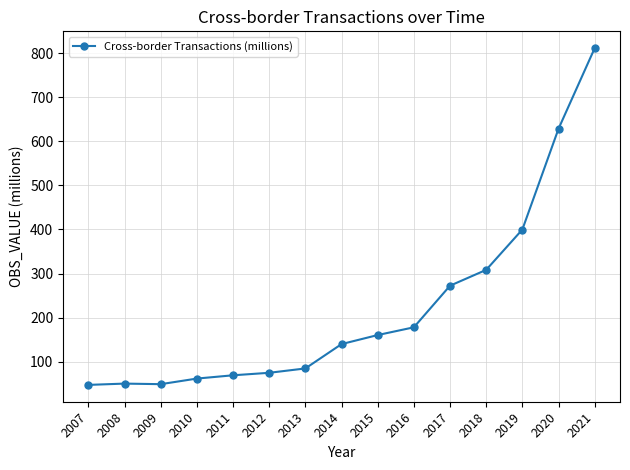

Read the value at 2007.

47.3